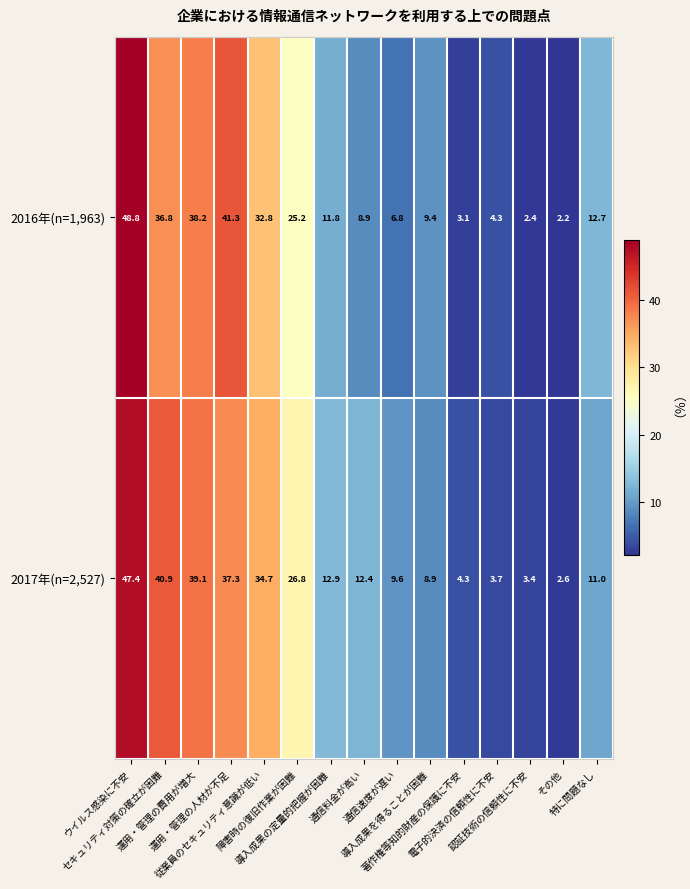

What is the lowest value of the 2016年(n=1,963) series?

2.2